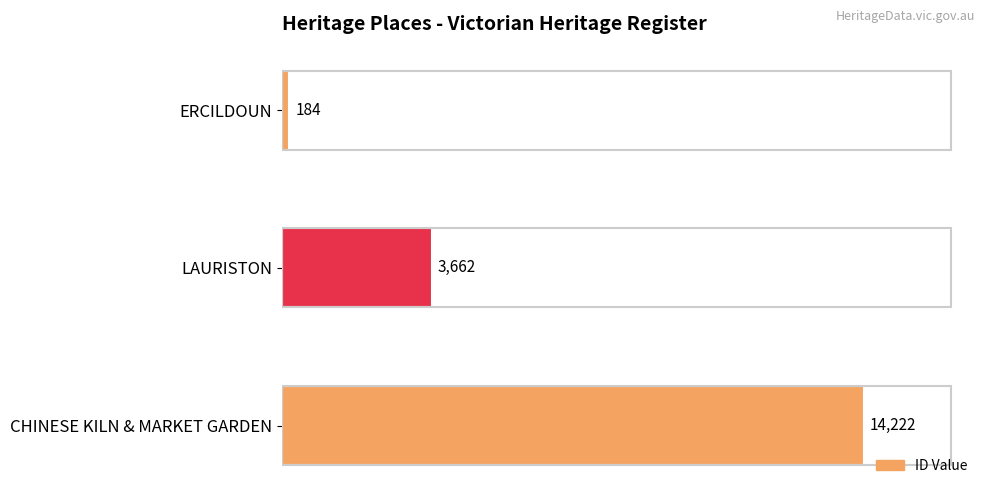

What is the sum of all values?

18068